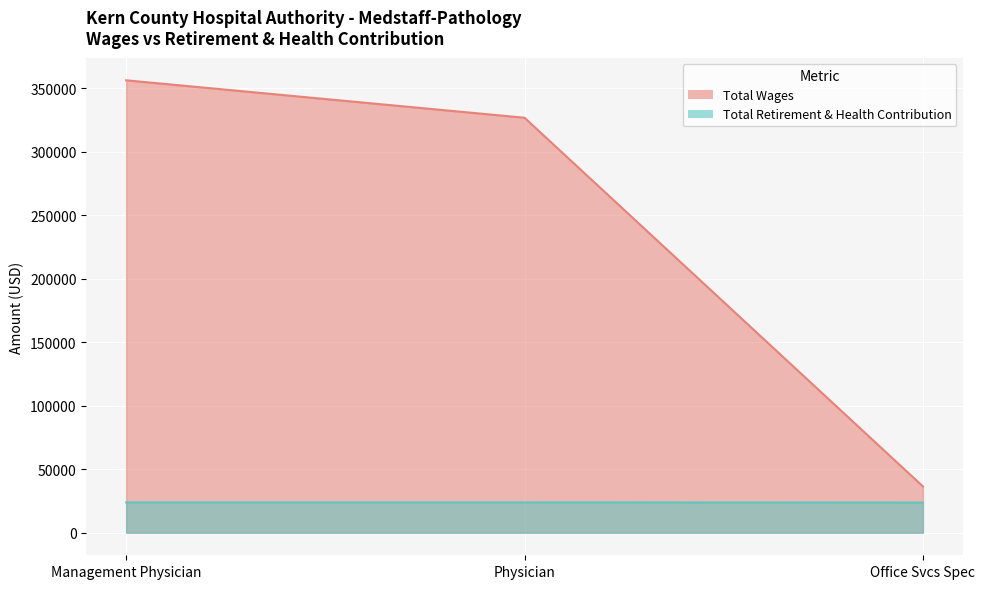

Read the Total Wages value at Physician, to the nearest 50.

326900